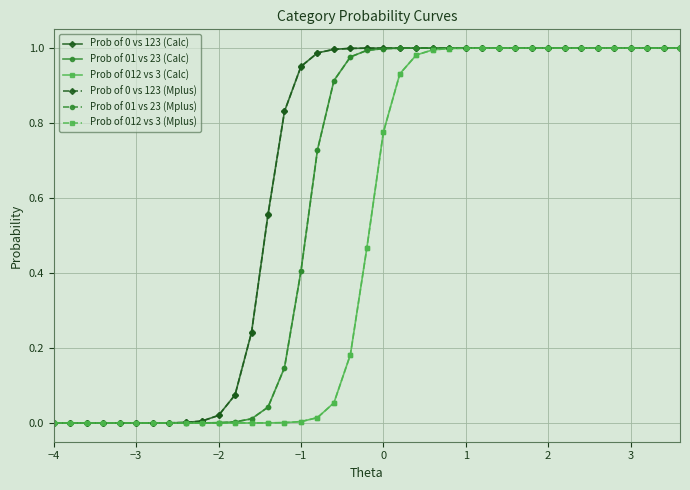

How many distinct data groups are displayed?

6